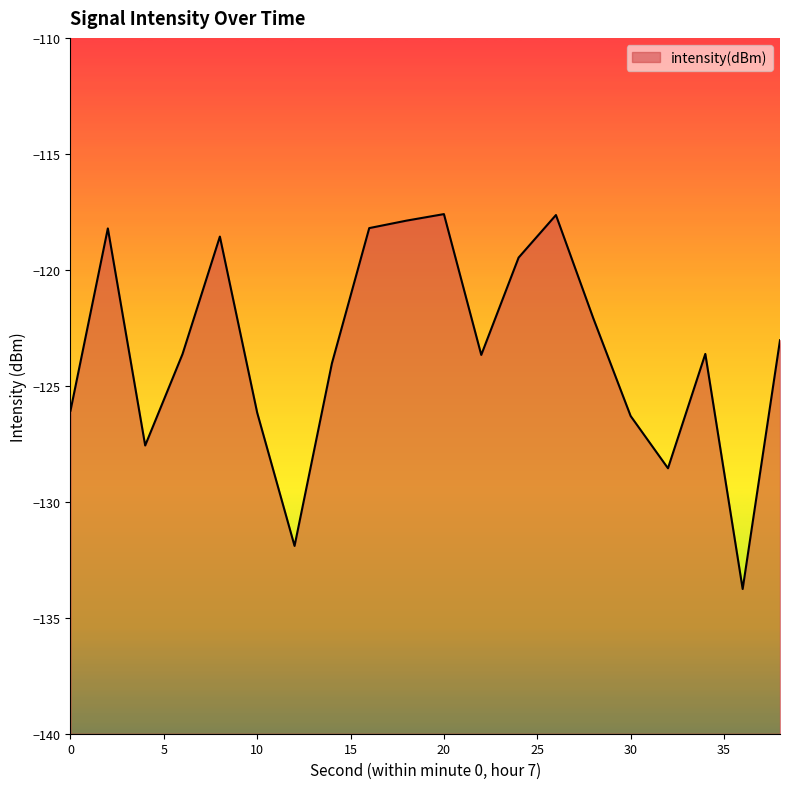

Rank the categories by value from lowest to highest.

36, 12, 32, 4, 30, 10, 0, 14, 22, 6, 34, 38, 28, 24, 8, 2, 16, 18, 26, 20